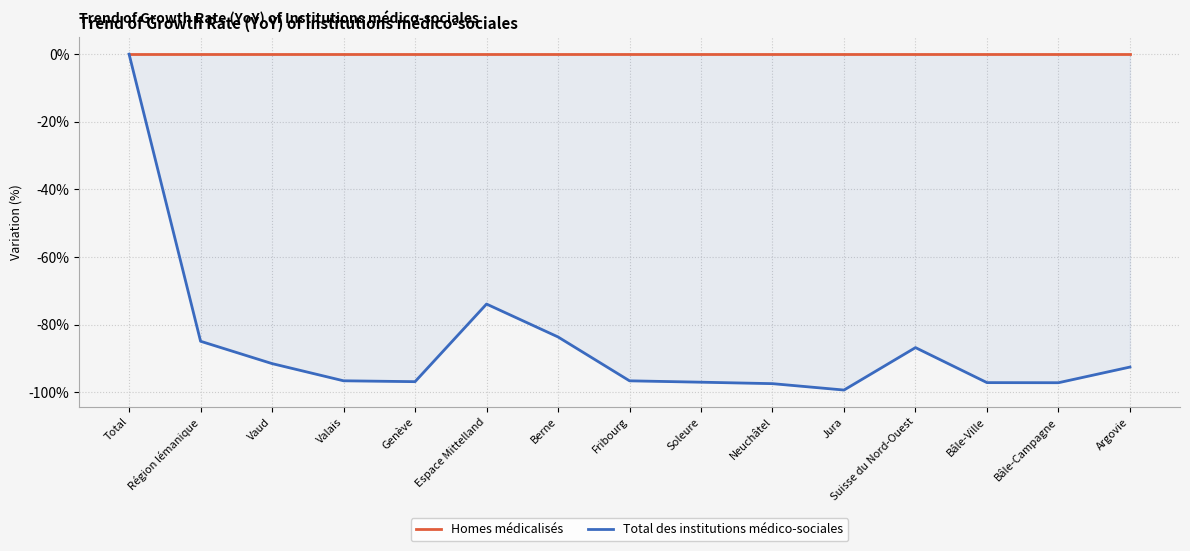

The value of Total des institutions médico-sociales at Genève is -139.9. True or false?

False